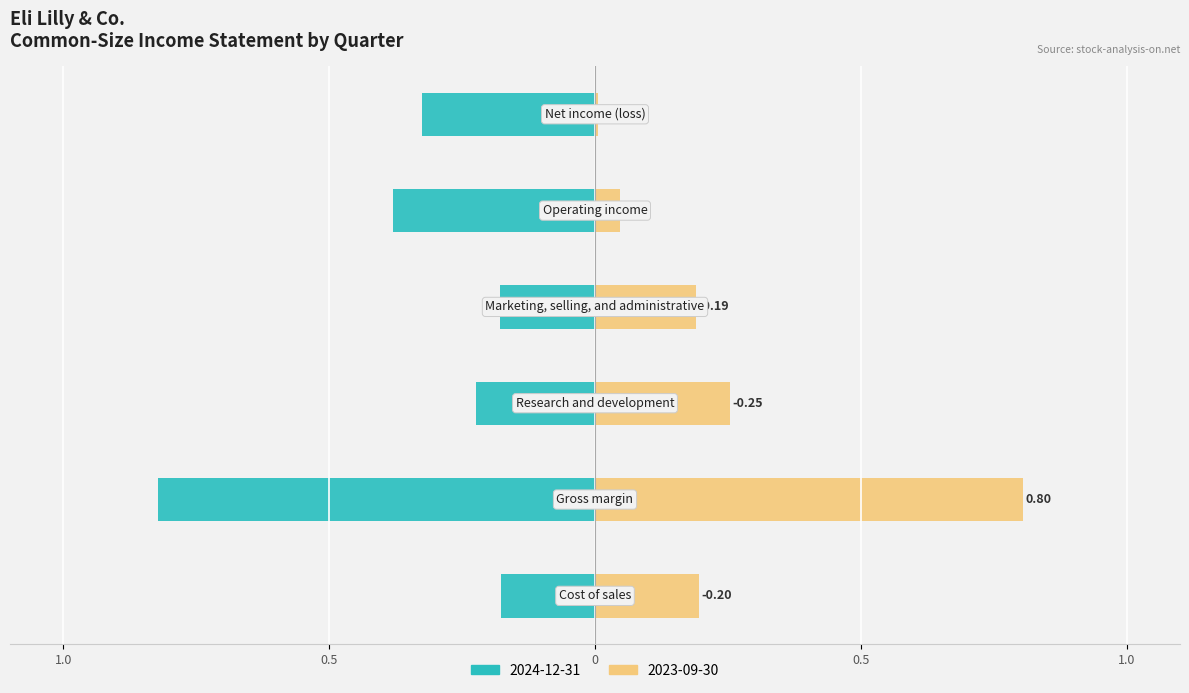

What is the label of the 5th bar from the right?

Gross margin